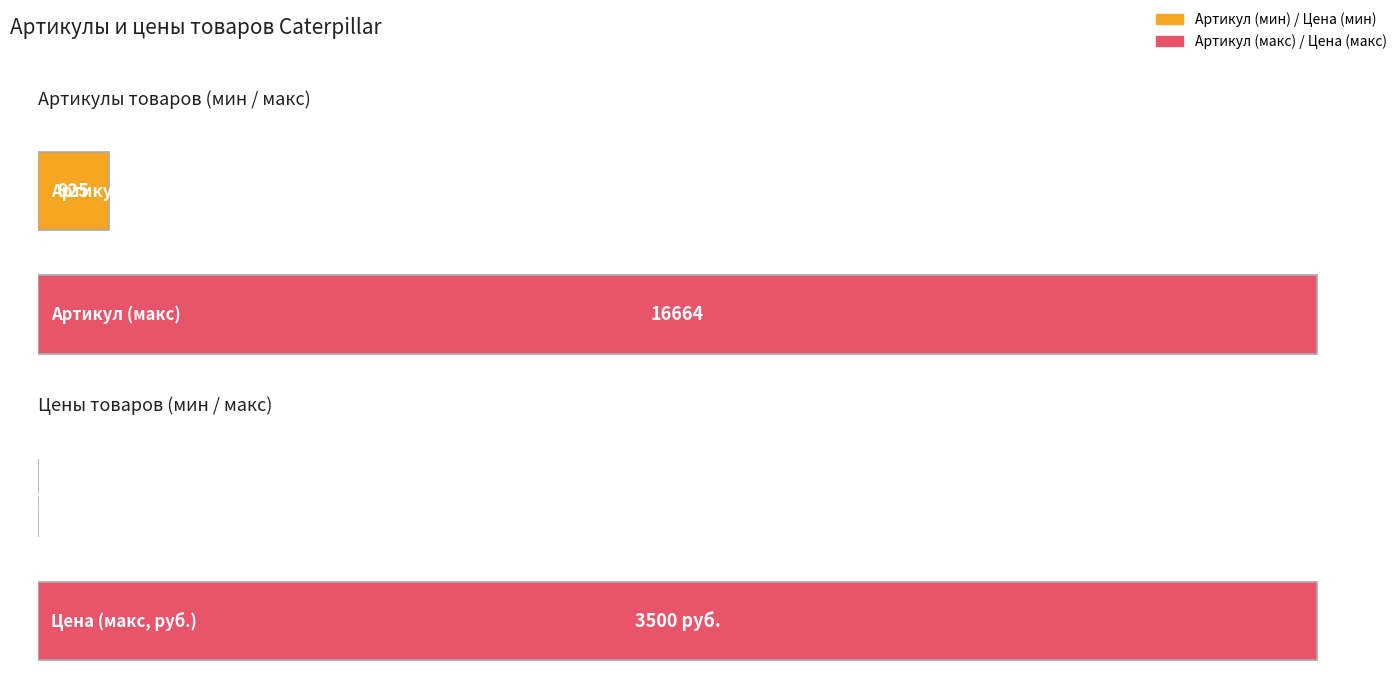

Does the chart contain stacked bars?

No